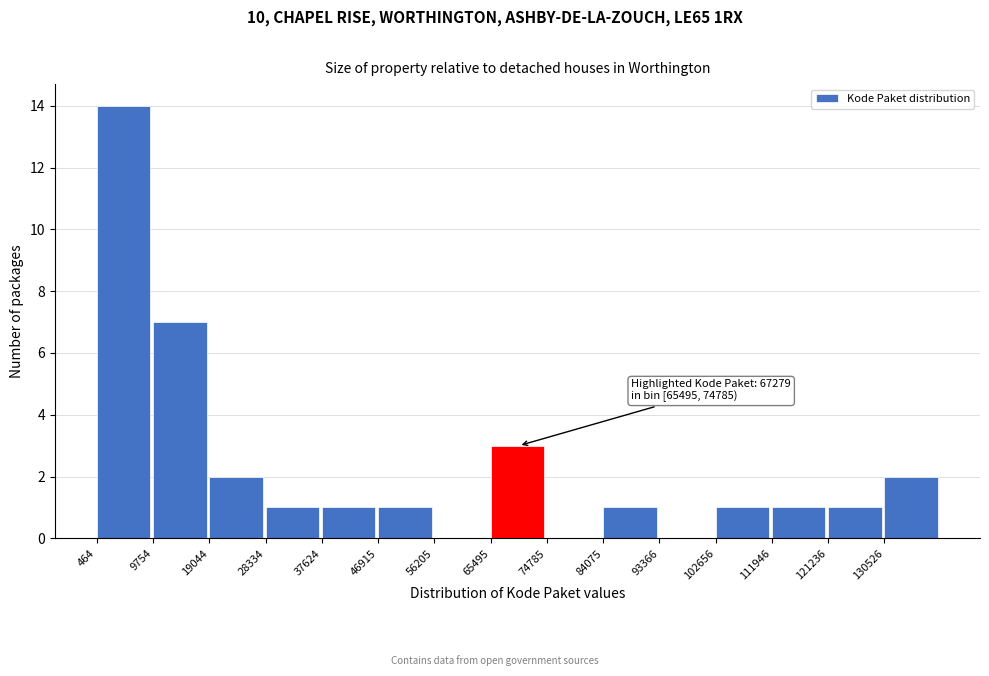

Over which range of the x-axis is the bar tallest?

0 to 10000